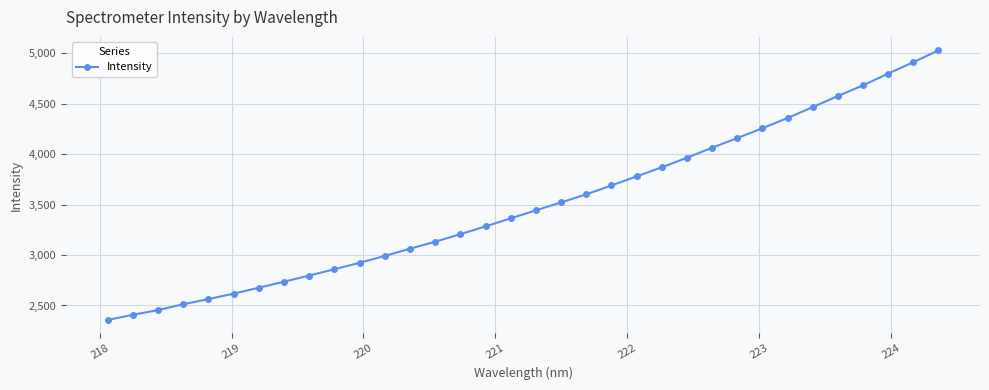

How many lines are shown in the chart?

1